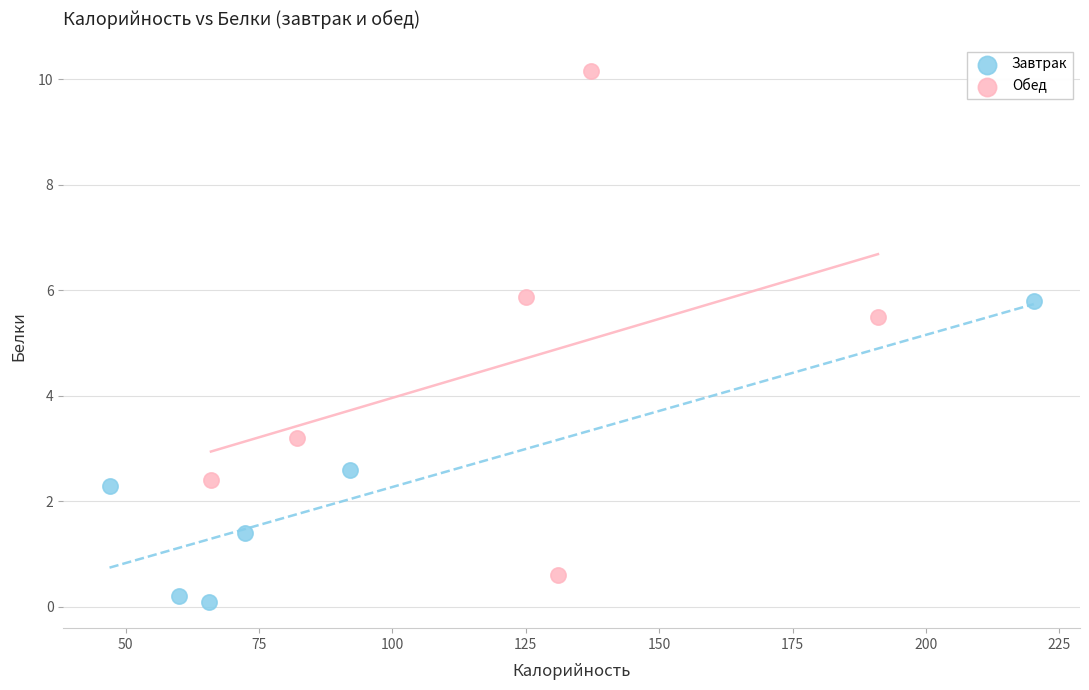

Which series contains the highest Y value?

Обед